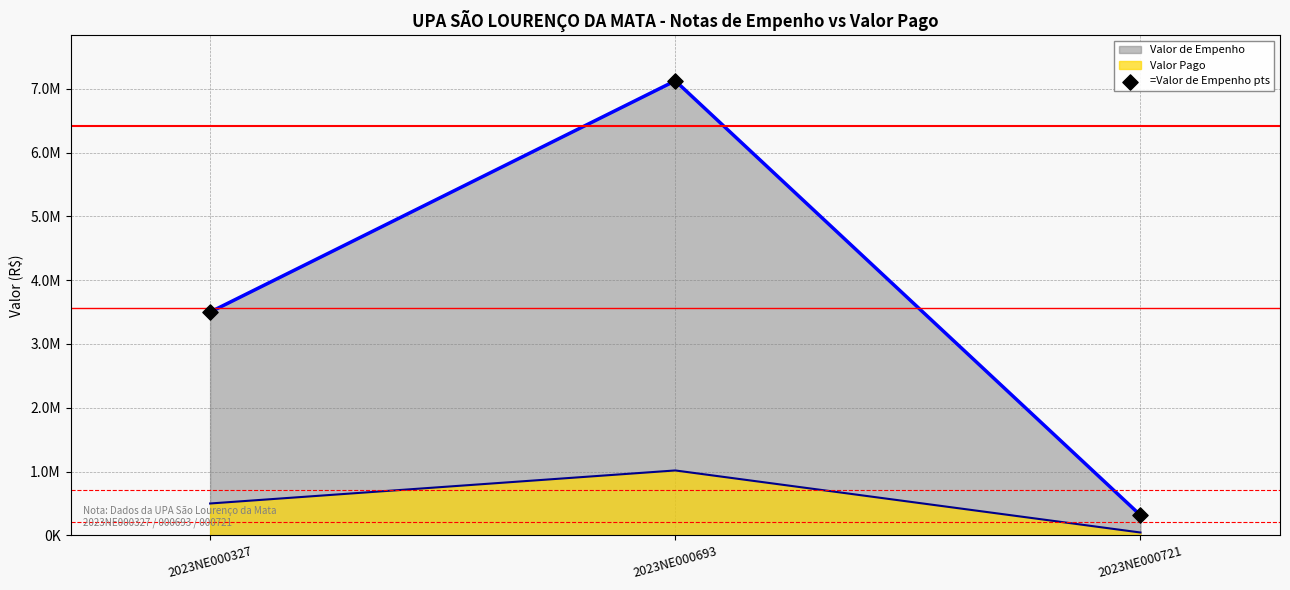

Which has a higher value, 2023NE000721 or 2023NE000327?

2023NE000327